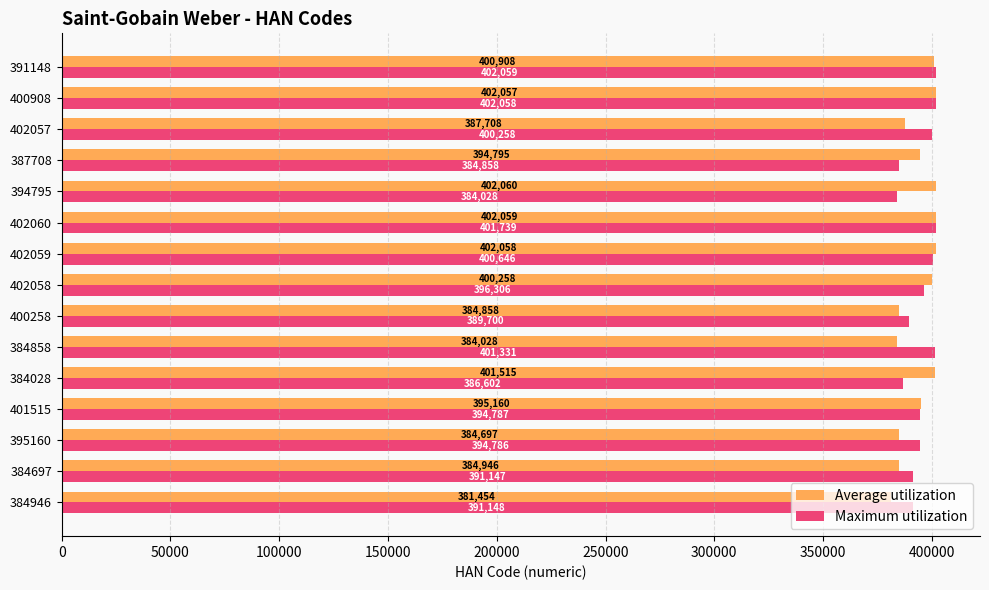

How many distinct data groups are displayed?

2